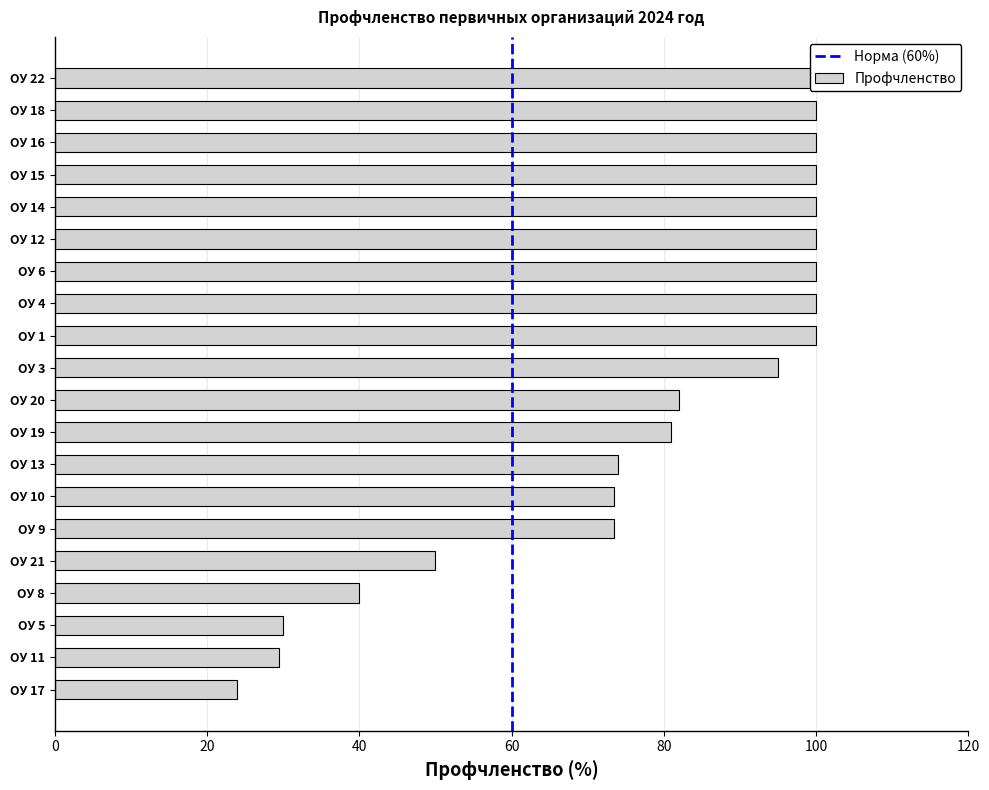

Rank the categories by value from lowest to highest.

ОУ 17, ОУ 11, ОУ 5, ОУ 8, ОУ 21, ОУ 9, ОУ 10, ОУ 13, ОУ 19, ОУ 20, ОУ 3, ОУ 1, ОУ 4, ОУ 6, ОУ 12, ОУ 14, ОУ 15, ОУ 16, ОУ 18, ОУ 22